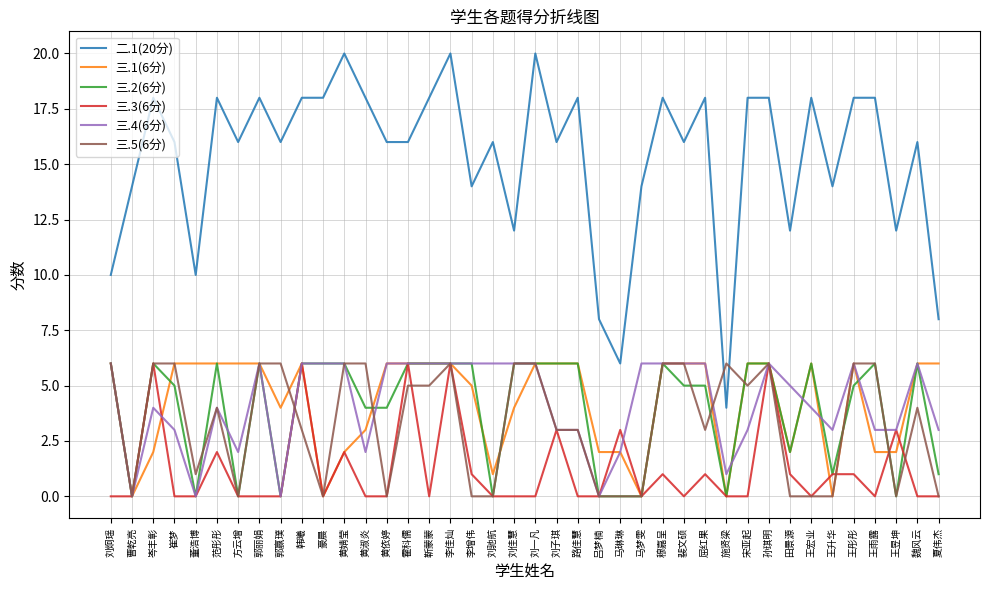

True or false: 二.1(20分) and 三.3(6分) intersect in this chart.

False